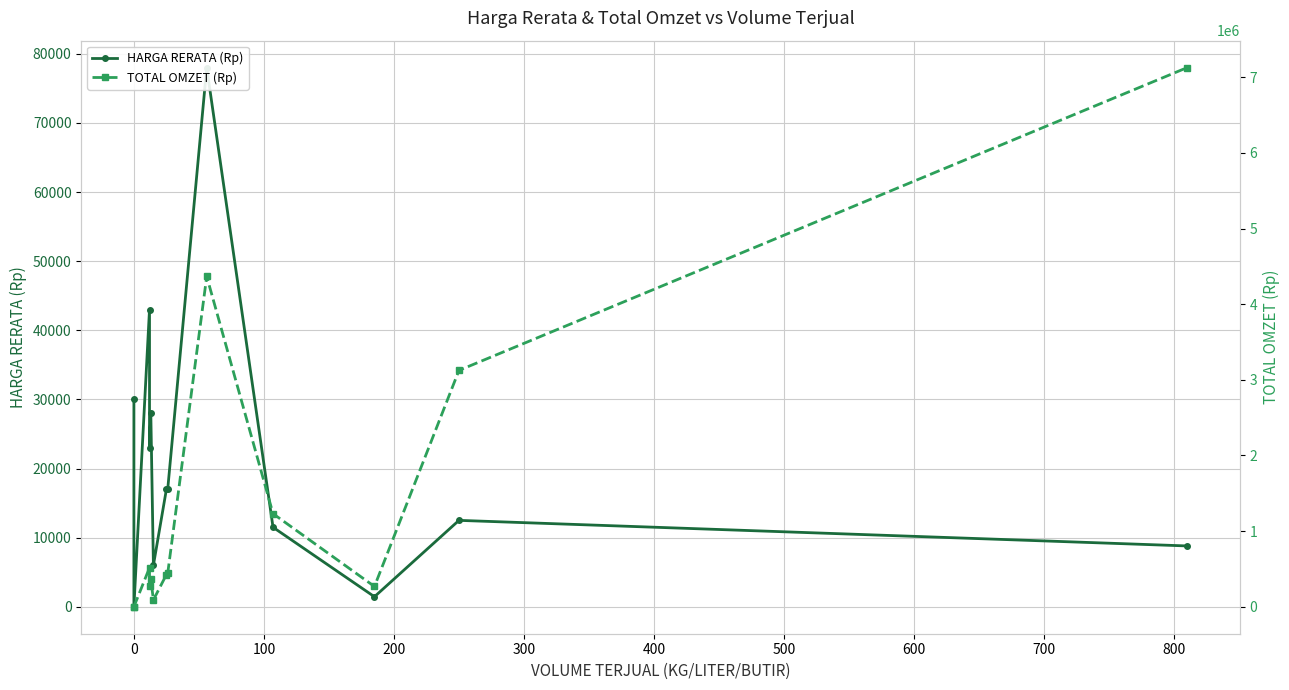

True or false: HARGA RERATA (Rp) and TOTAL OMZET (Rp) cross at least once.

False